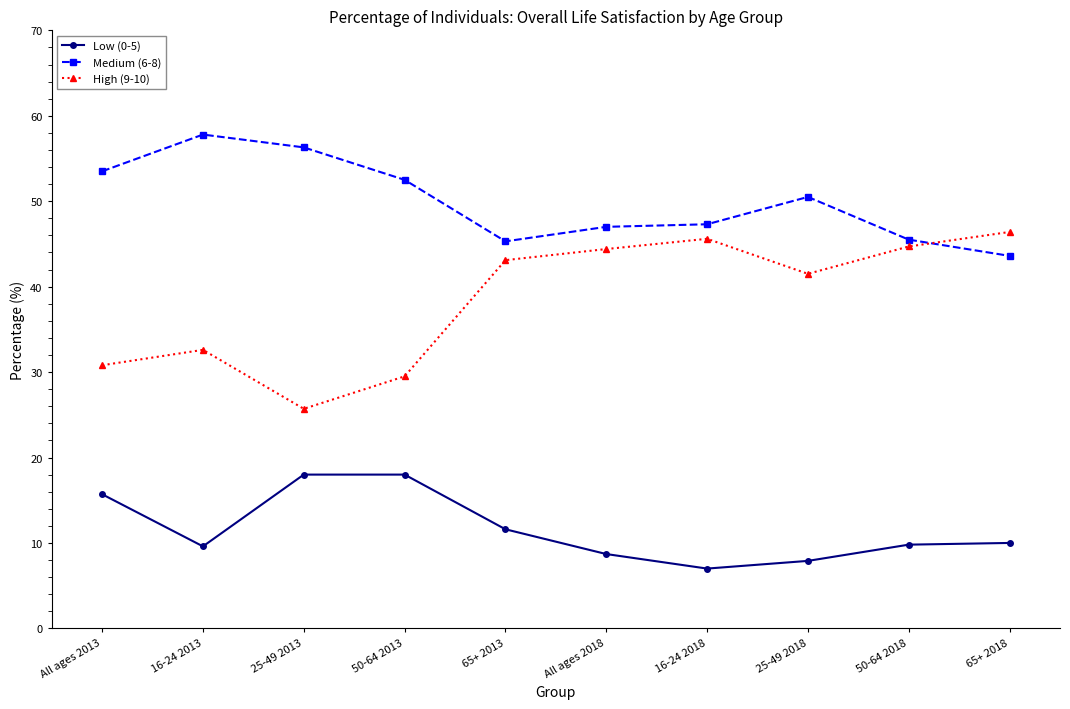

What is the value of the Low (0-5) point at the 5th from the left?

11.6